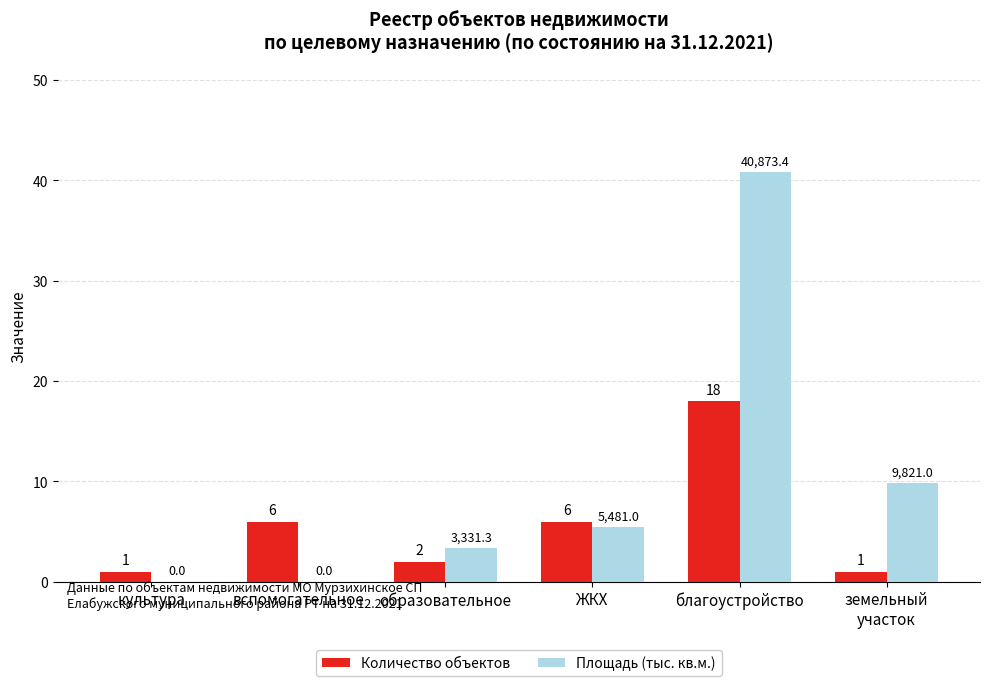

The value of Количество объектов at культура is 1.0. True or false?

True